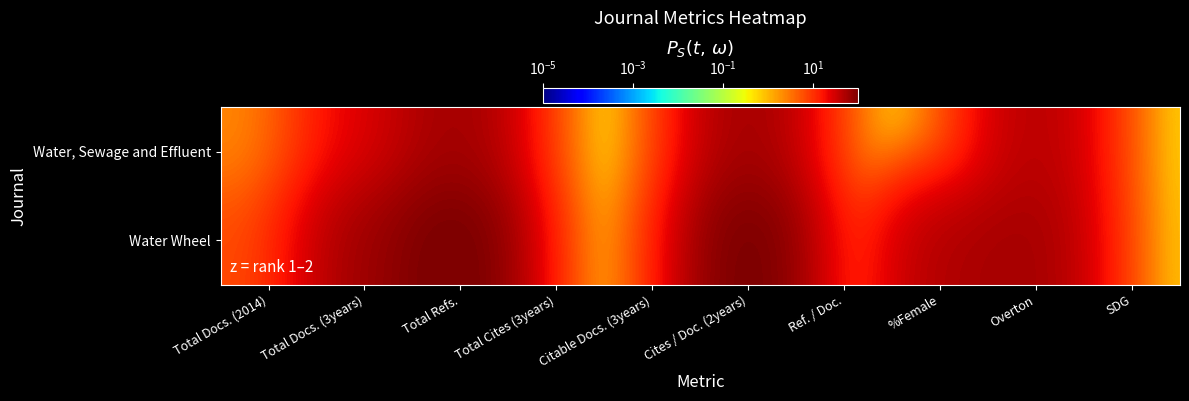

Rank the series at SDG from lowest to highest value.

Water, Sewage and Effluent, Water Wheel